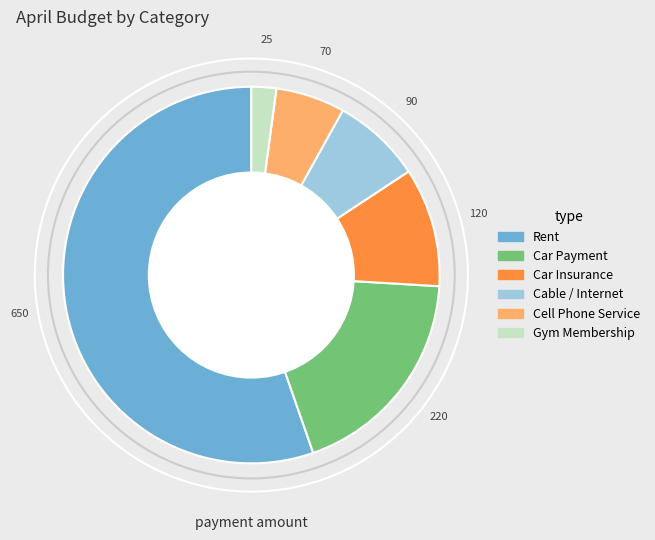

How many slices are in this pie chart?

6